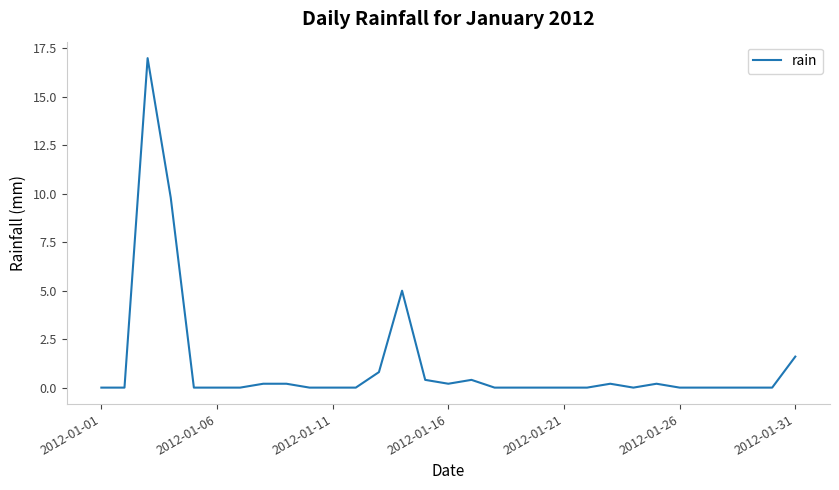

What is the average value?

1.2